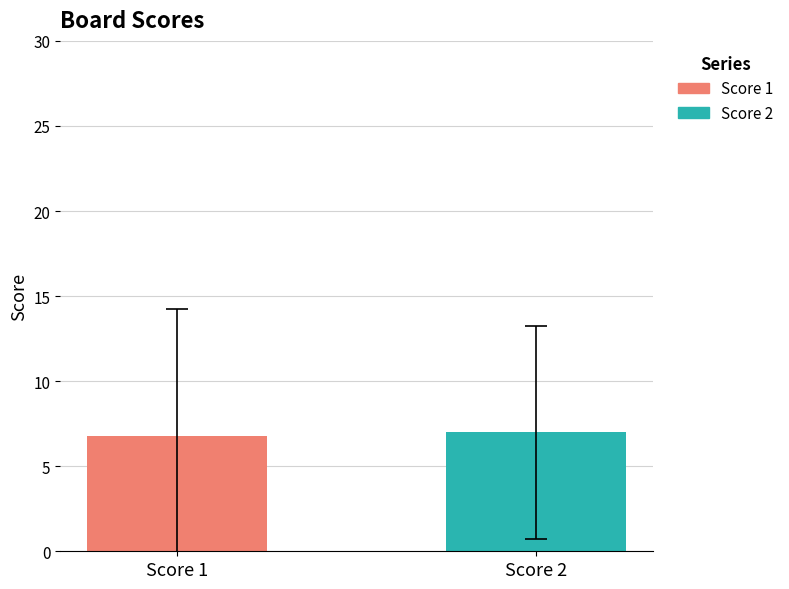

What is the minimum value for Score 1?

6.8